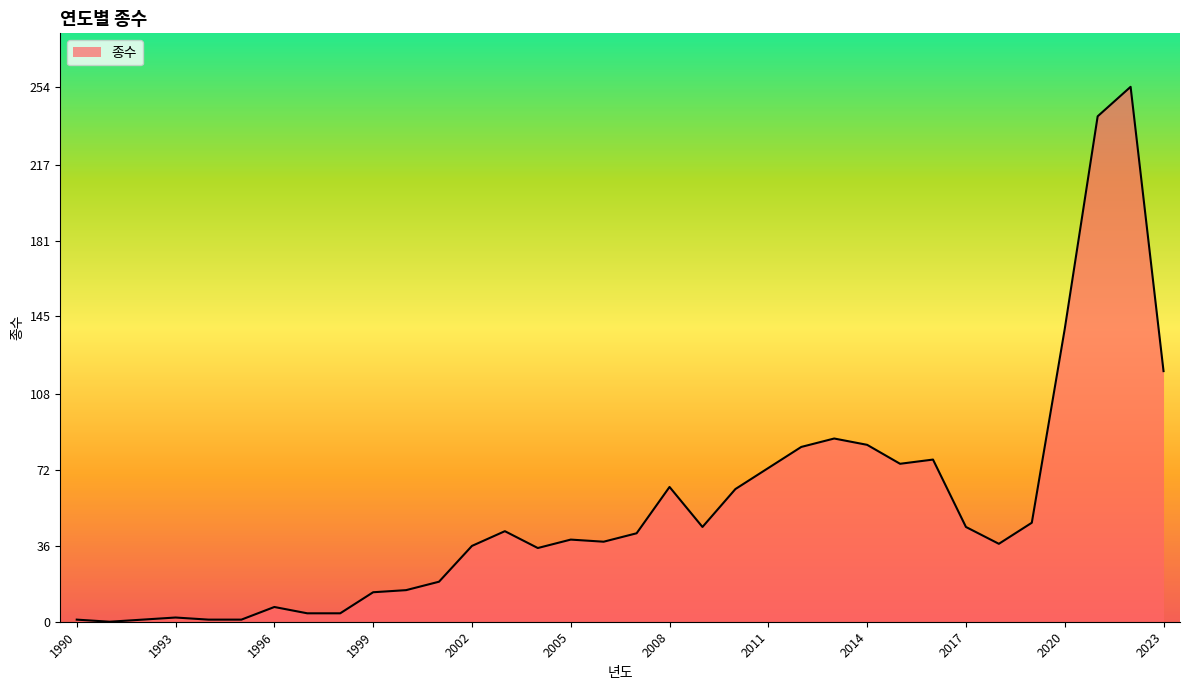

What is the difference between the maximum and minimum values?

254